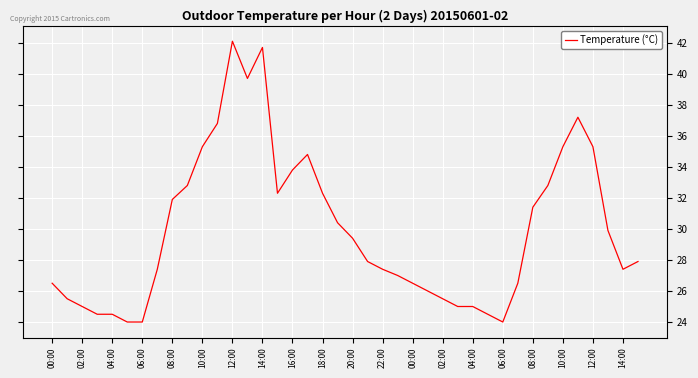

What is the difference between the maximum and minimum values?

18.1